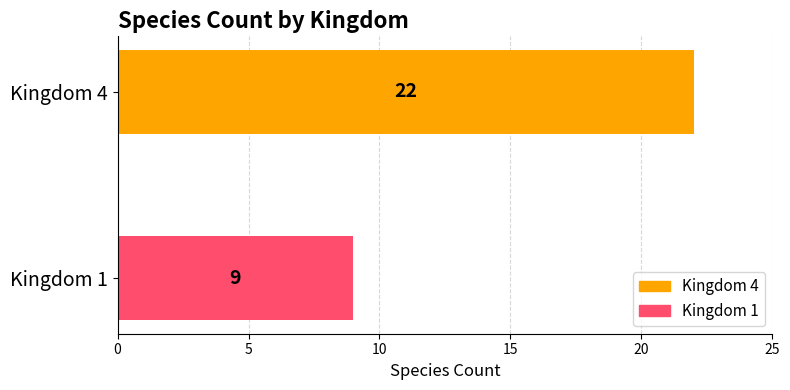

What is the greatest value displayed?

22